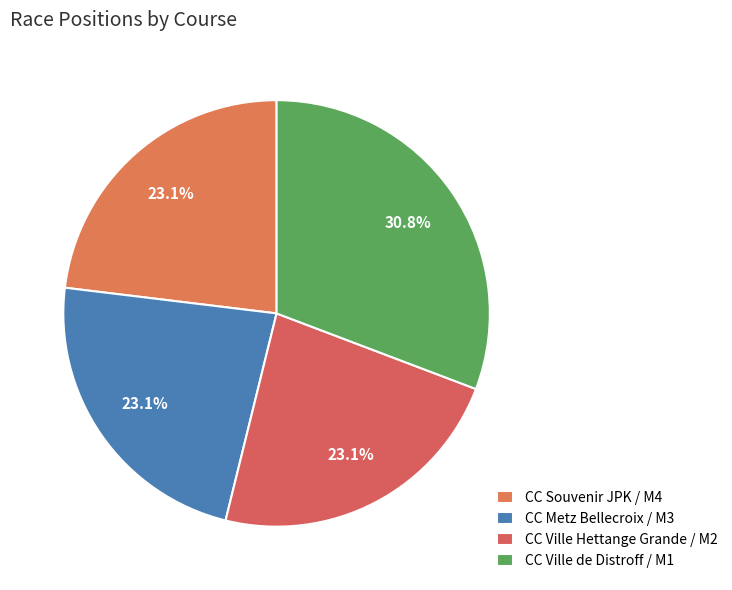

Which category has the smallest portion of the pie?

CC Souvenir JPK / M4